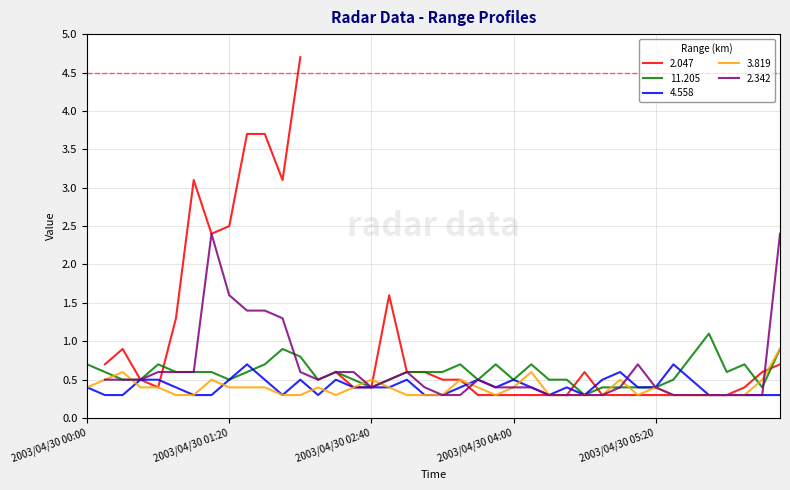

What is the minimum value for 4.558?

0.3